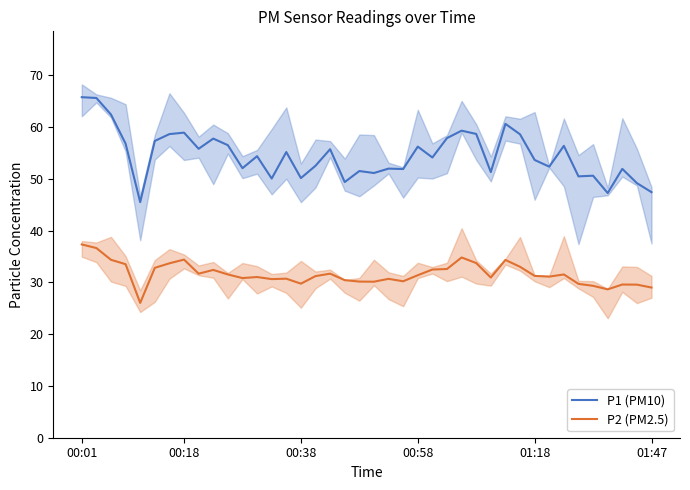

True or false: P2 (PM2.5) and P1 (PM10) intersect in this chart.

False